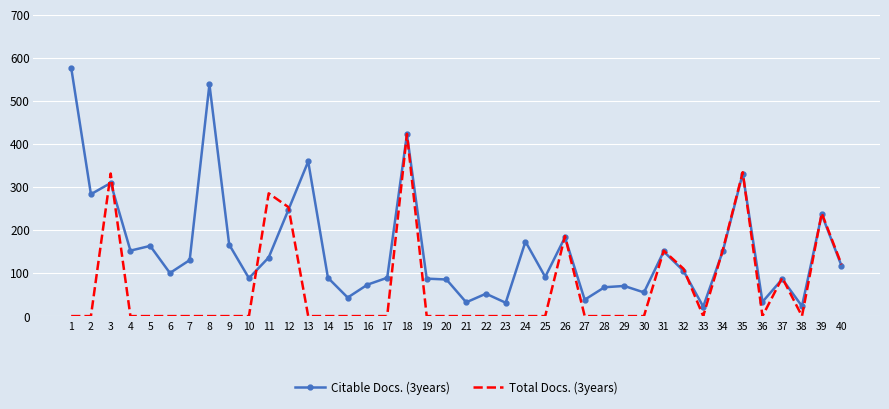

Between which two adjacent categories do Total Docs. (3years) and Citable Docs. (3years) first intersect?

2 and 3